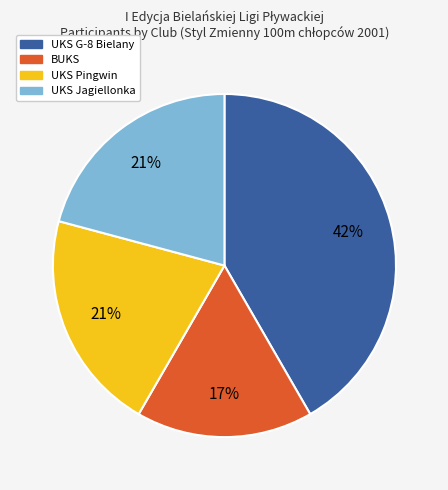

Which category has the smallest portion of the pie?

BUKS